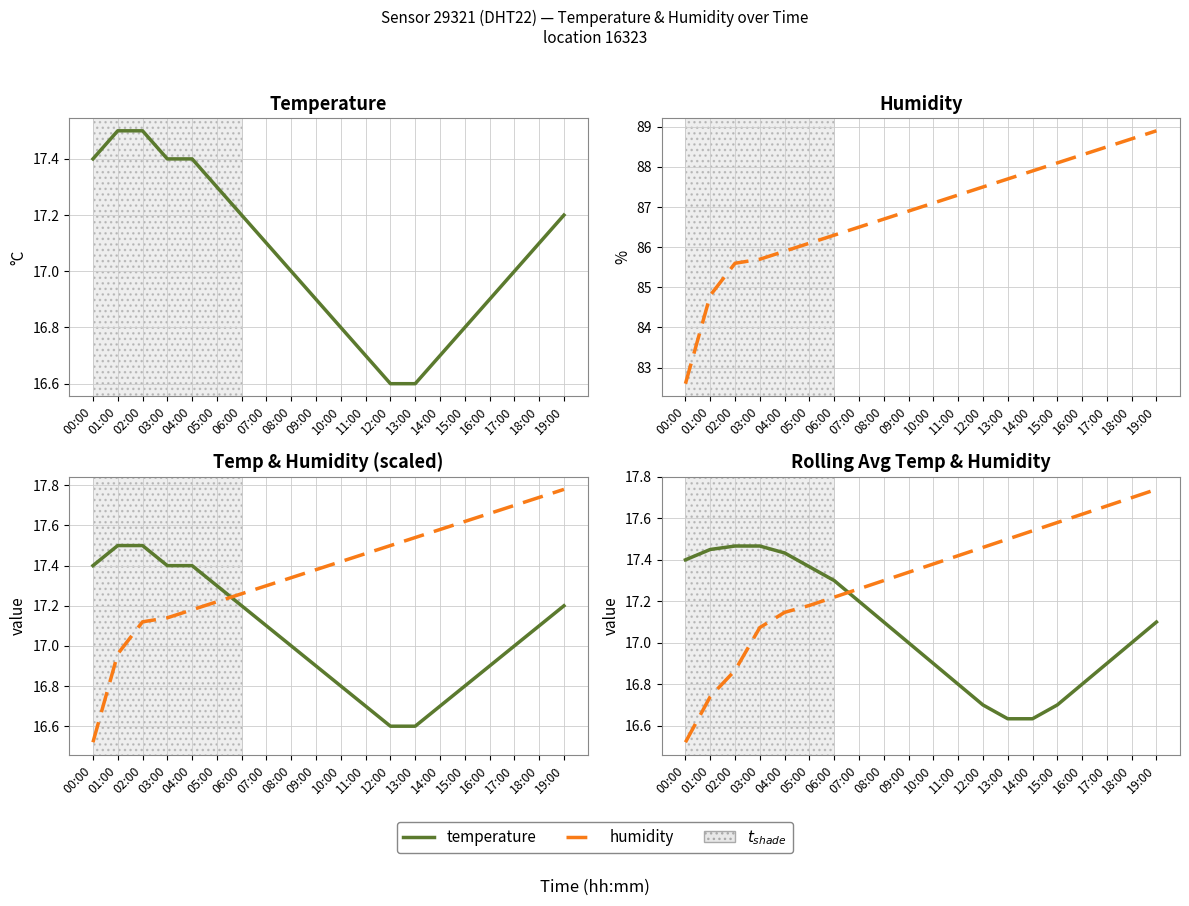

Reading left to right, extract all data points from this chart.

temperature: 00:00=17.4	01:00=17.5	02:00=17.5	03:00=17.4	04:00=17.4	05:00=17.3	06:00=17.2	07:00=17.1	08:00=17.0	09:00=16.9	10:00=16.8	11:00=16.7	12:00=16.6	13:00=16.6	14:00=16.7	15:00=16.8	16:00=16.9	17:00=17.0	18:00=17.1	19:00=17.2
humidity: 00:00=82.6	01:00=84.8	02:00=85.6	03:00=85.7	04:00=85.9	05:00=86.1	06:00=86.3	07:00=86.5	08:00=86.7	09:00=86.9	10:00=87.1	11:00=87.3	12:00=87.5	13:00=87.7	14:00=87.9	15:00=88.1	16:00=88.3	17:00=88.5	18:00=88.7	19:00=88.9
humidity/5: 00:00=16.5	01:00=17.0	02:00=17.1	03:00=17.1	04:00=17.2	05:00=17.2	06:00=17.3	07:00=17.3	08:00=17.3	09:00=17.4	10:00=17.4	11:00=17.5	12:00=17.5	13:00=17.5	14:00=17.6	15:00=17.6	16:00=17.7	17:00=17.7	18:00=17.7	19:00=17.8
temperature (MA): 00:00=17.4	01:00=17.4	02:00=17.5	03:00=17.5	04:00=17.4	05:00=17.4	06:00=17.3	07:00=17.2	08:00=17.1	09:00=17.0	10:00=16.9	11:00=16.8	12:00=16.7	13:00=16.6	14:00=16.6	15:00=16.7	16:00=16.8	17:00=16.9	18:00=17.0	19:00=17.1
humidity/5 (MA): 00:00=16.5	01:00=16.7	02:00=16.9	03:00=17.1	04:00=17.1	05:00=17.2	06:00=17.2	07:00=17.3	08:00=17.3	09:00=17.3	10:00=17.4	11:00=17.4	12:00=17.5	13:00=17.5	14:00=17.5	15:00=17.6	16:00=17.6	17:00=17.7	18:00=17.7	19:00=17.7